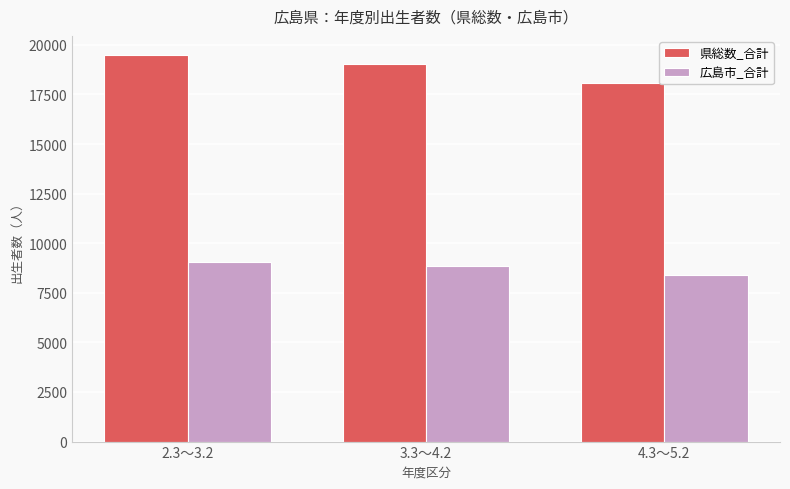

What is the value of the 広島市_合計 bar at the 2nd from the left?

8871